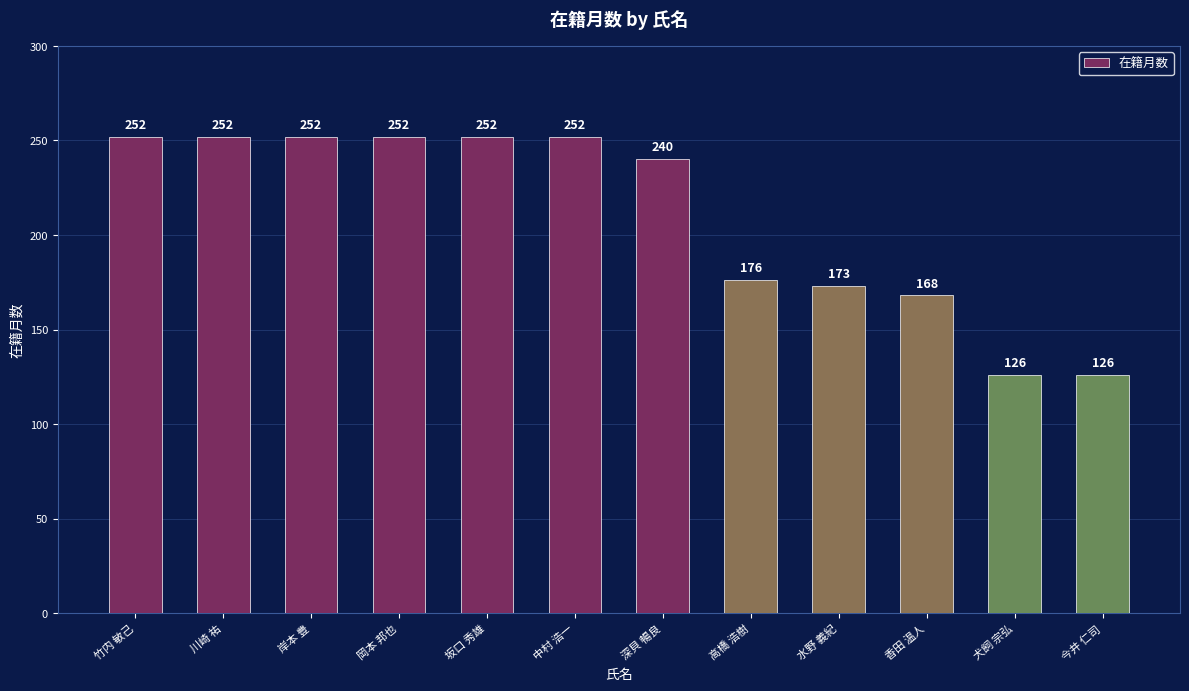

What is the difference between the maximum and minimum values?

126